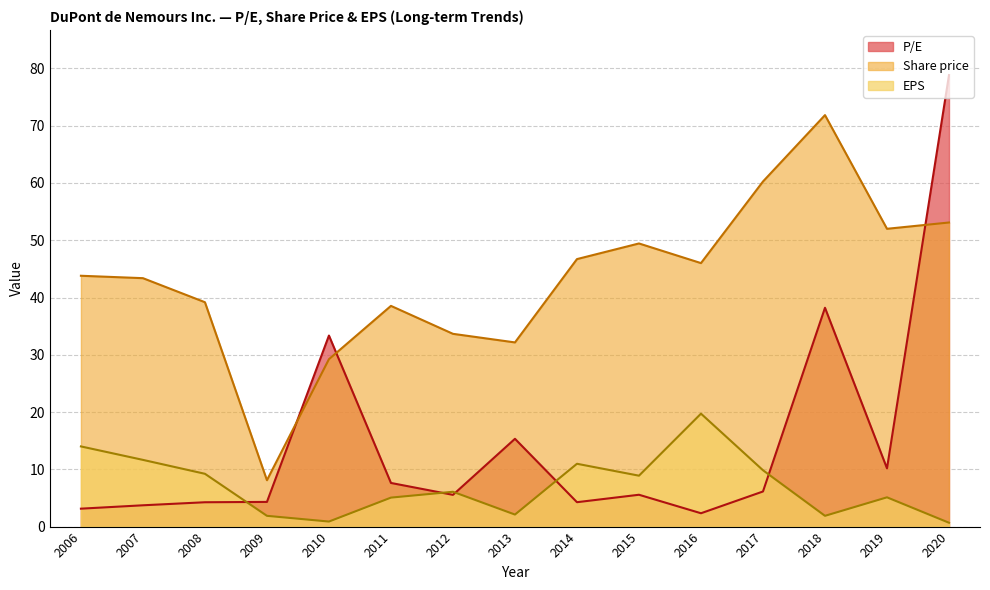

Which series changed the most between 2016 and 2007?

EPS